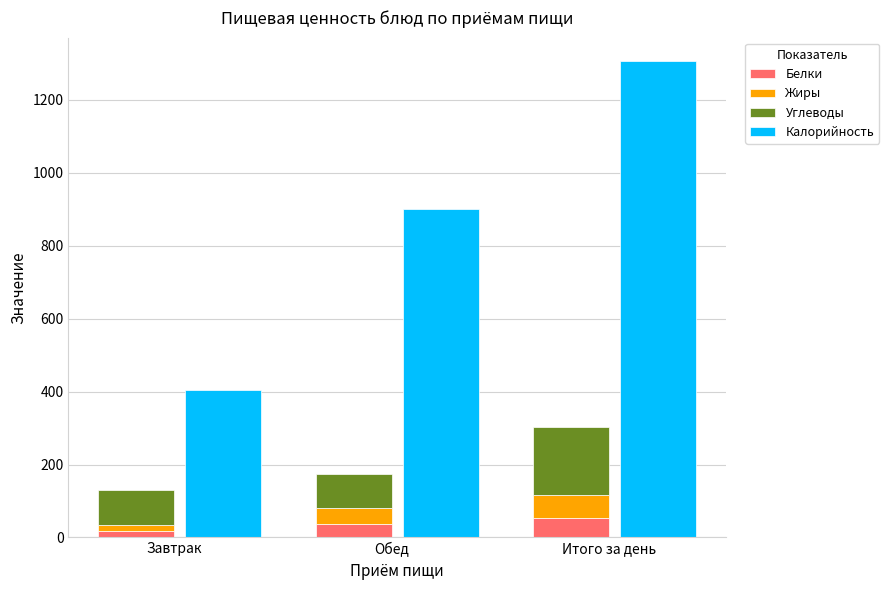

Is it true that Белки equals 54.2 at Итого за день?

True